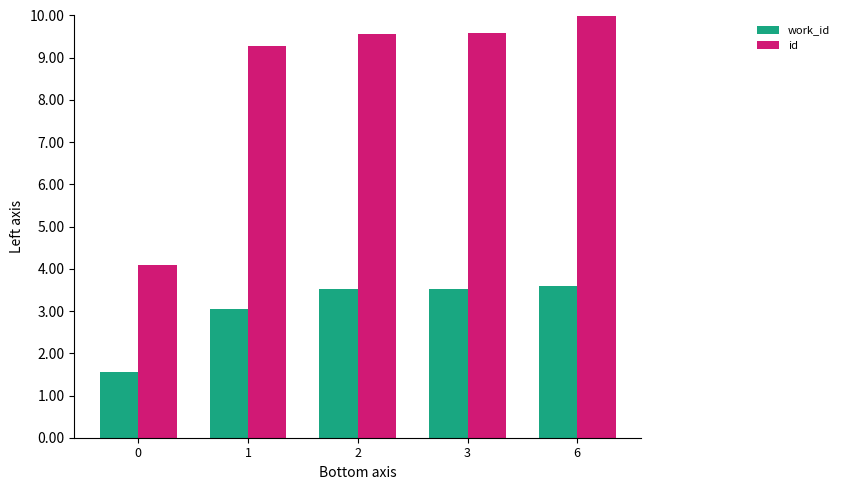

Reading left to right, list all the values displayed in this chart.

work_id: 0=1.6	1=3.0	2=3.5	3=3.5	6=3.6
id: 0=4.1	1=9.3	2=9.6	3=9.6	6=10.0